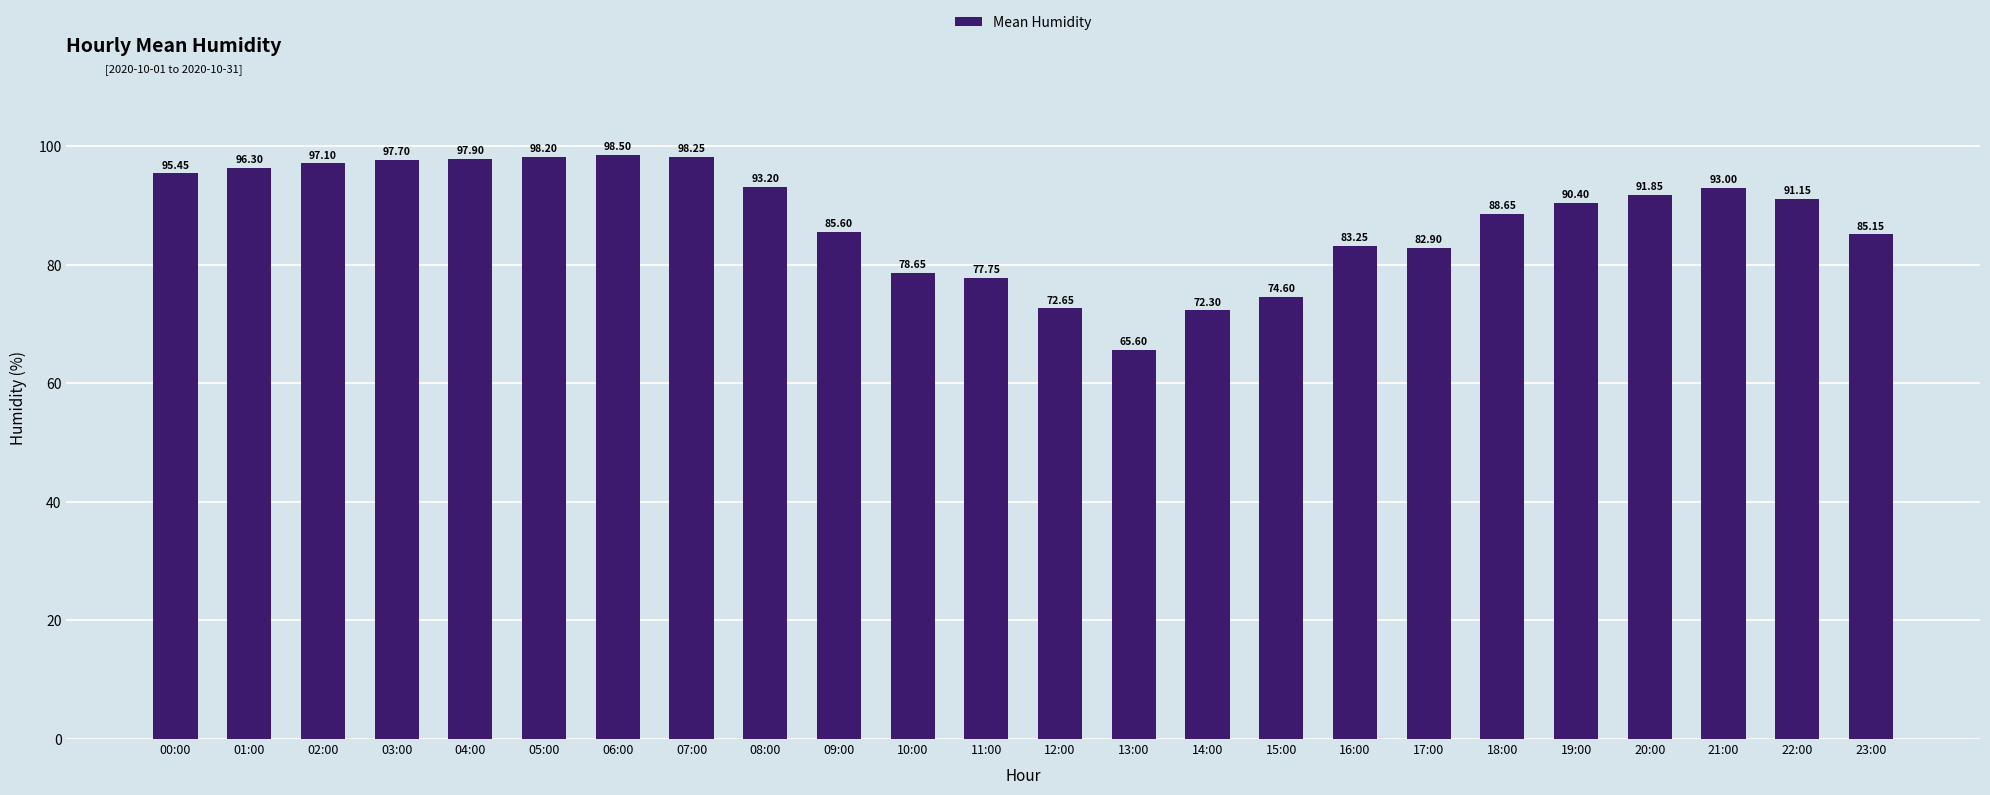

What is the label of the 10th bar from the right?

14:00